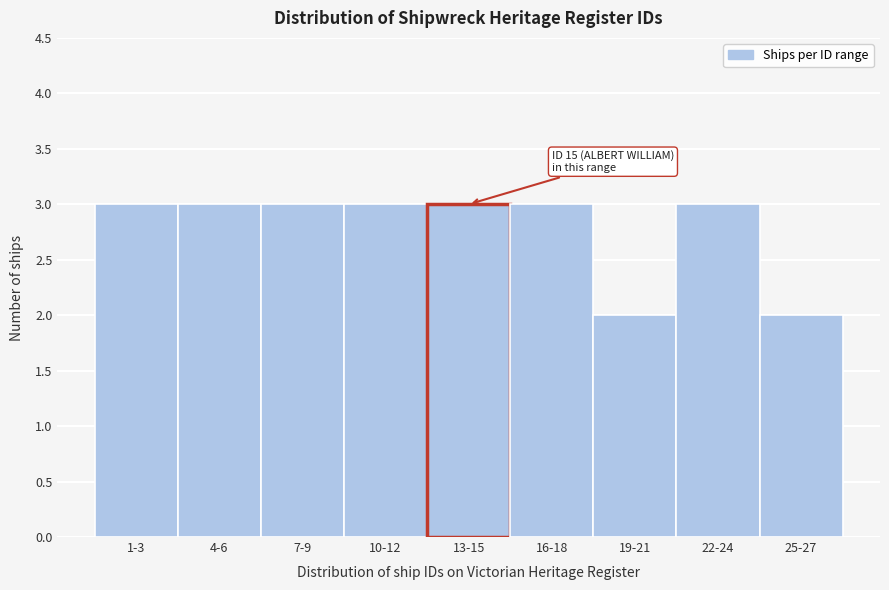

Reading left to right, transcribe all the data shown in this chart.

3	3	3	3	3	3	2	3	2